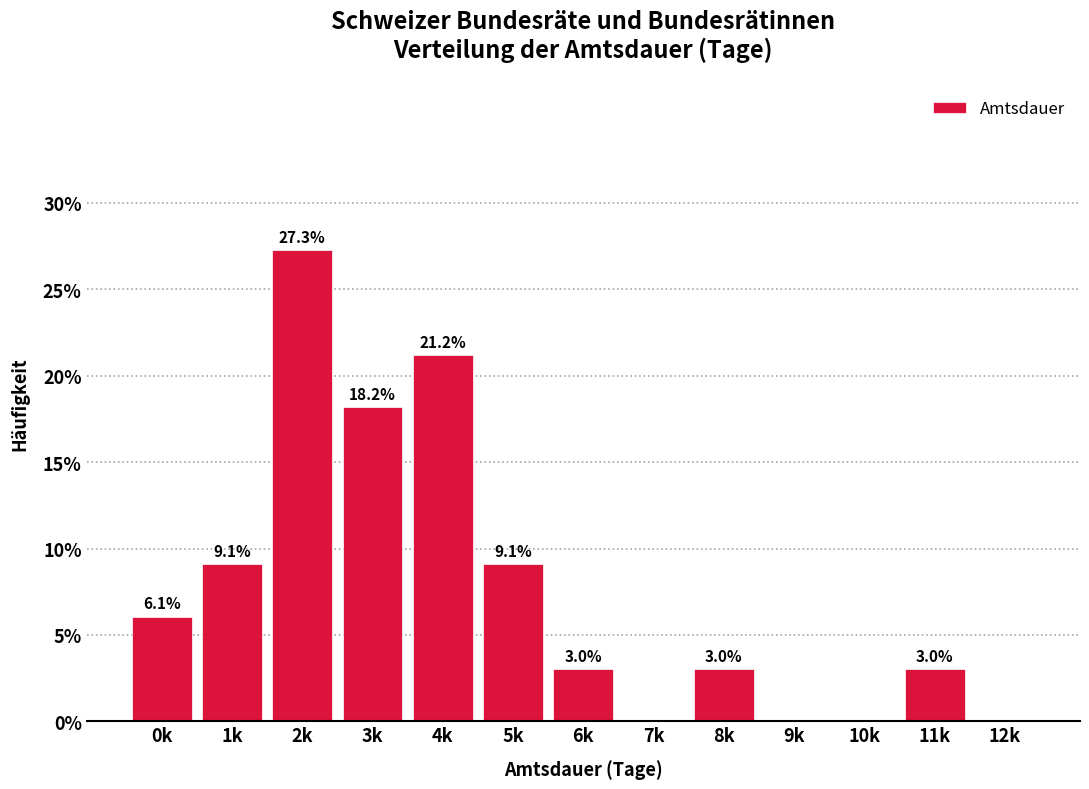

Reading left to right, extract all data points from this chart.

0k=6.1	1k=9.1	2k=27.3	3k=18.2	4k=21.2	5k=9.1	6k=3.0	7k=0.0	8k=3.0	9k=0.0	10k=0.0	11k=3.0	12k=0.0